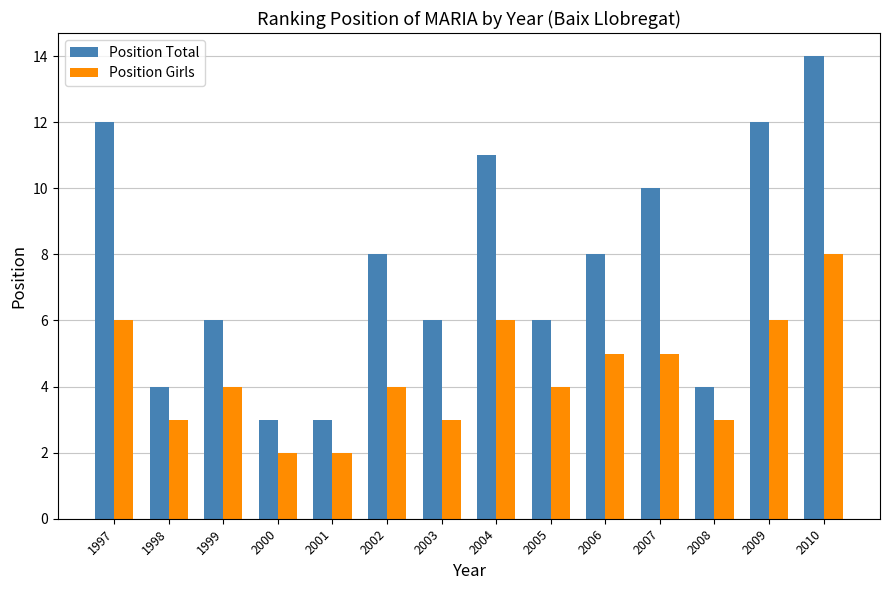

How many distinct data groups are displayed?

2